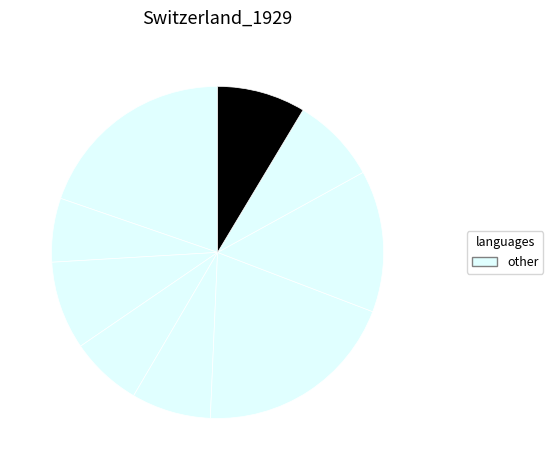

Count the number of slices in the pie.

9